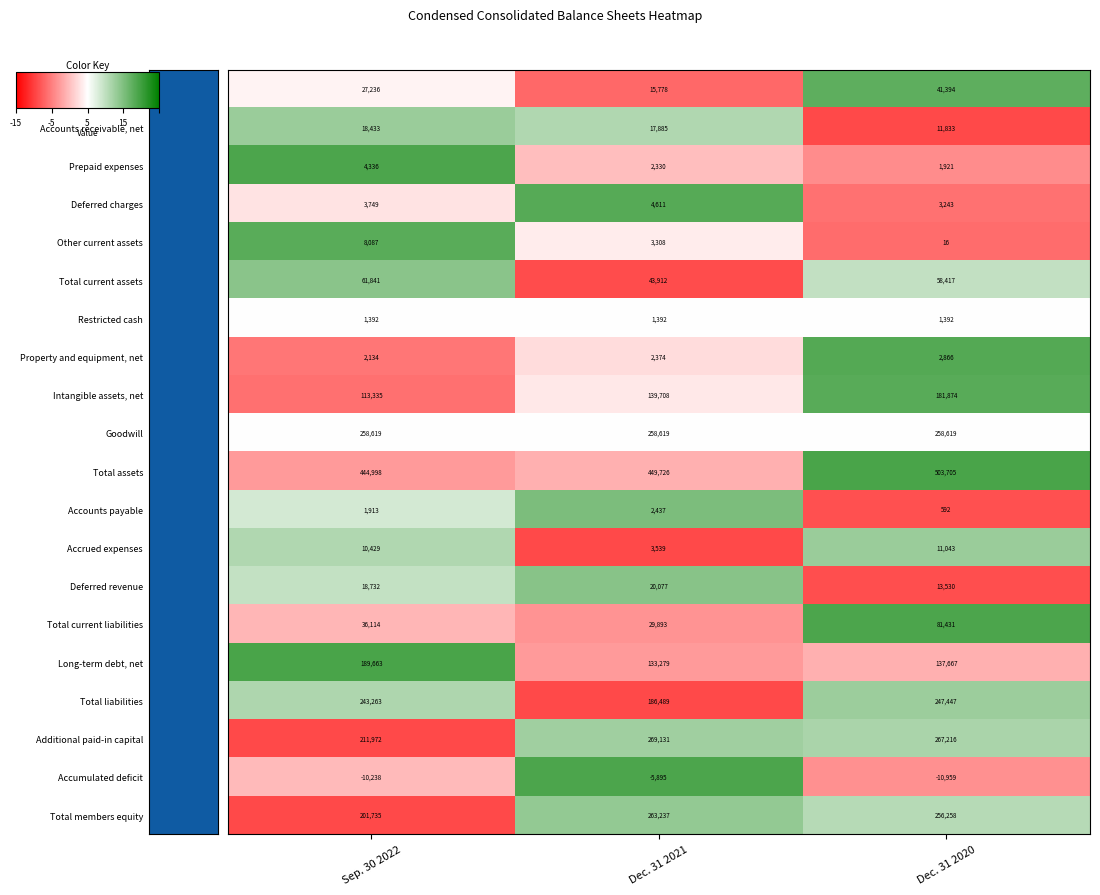

How many series are shown in this chart?

20